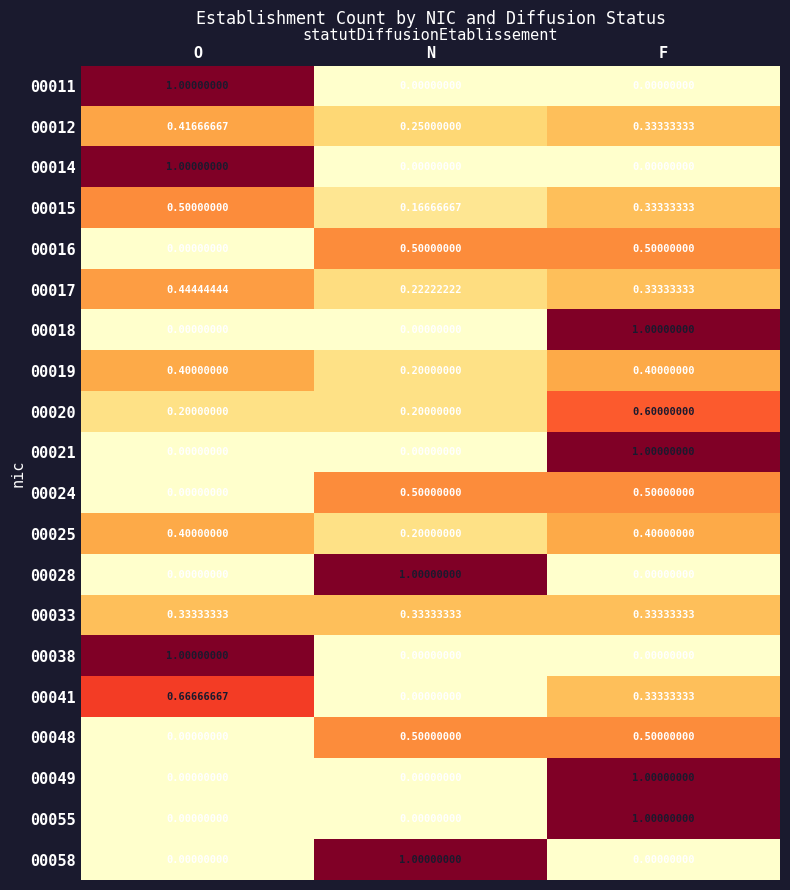

At which category is the sum across all series the highest?

F